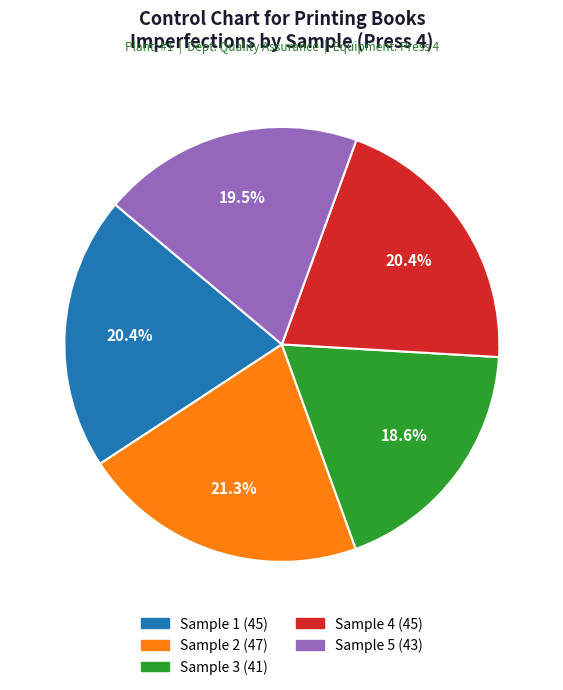

To the nearest percent, what is the difference between the largest and smallest slice percentages?

3%